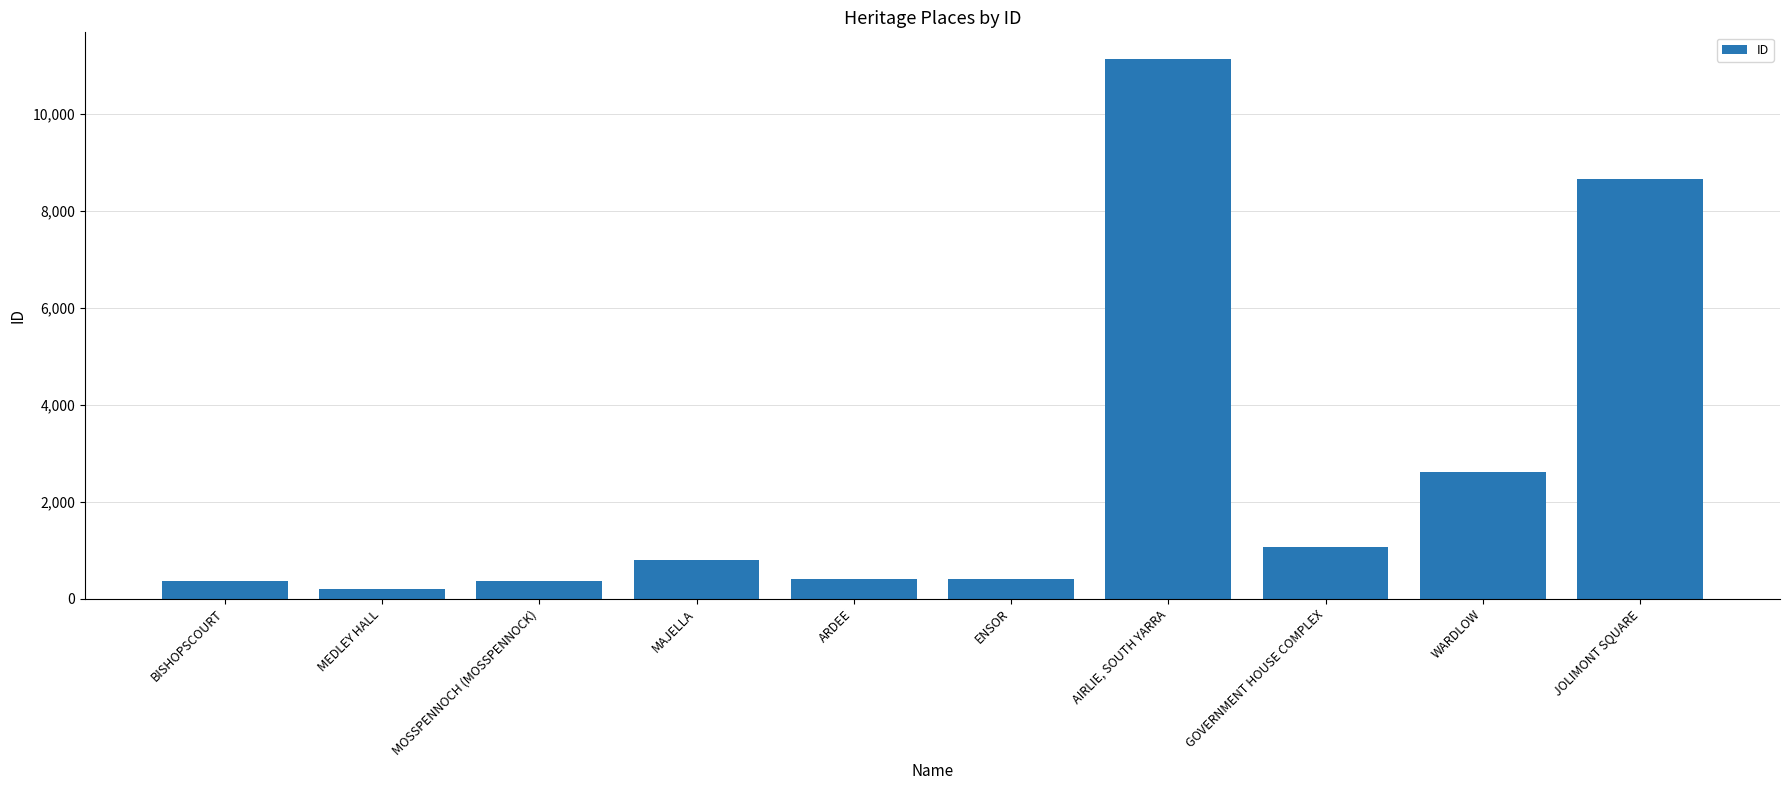

List the labels in order of value, smallest first.

MEDLEY HALL, MOSSPENNOCH (MOSSPENNOCK), BISHOPSCOURT, ARDEE, ENSOR, MAJELLA, GOVERNMENT HOUSE COMPLEX, WARDLOW, JOLIMONT SQUARE, AIRLIE, SOUTH YARRA